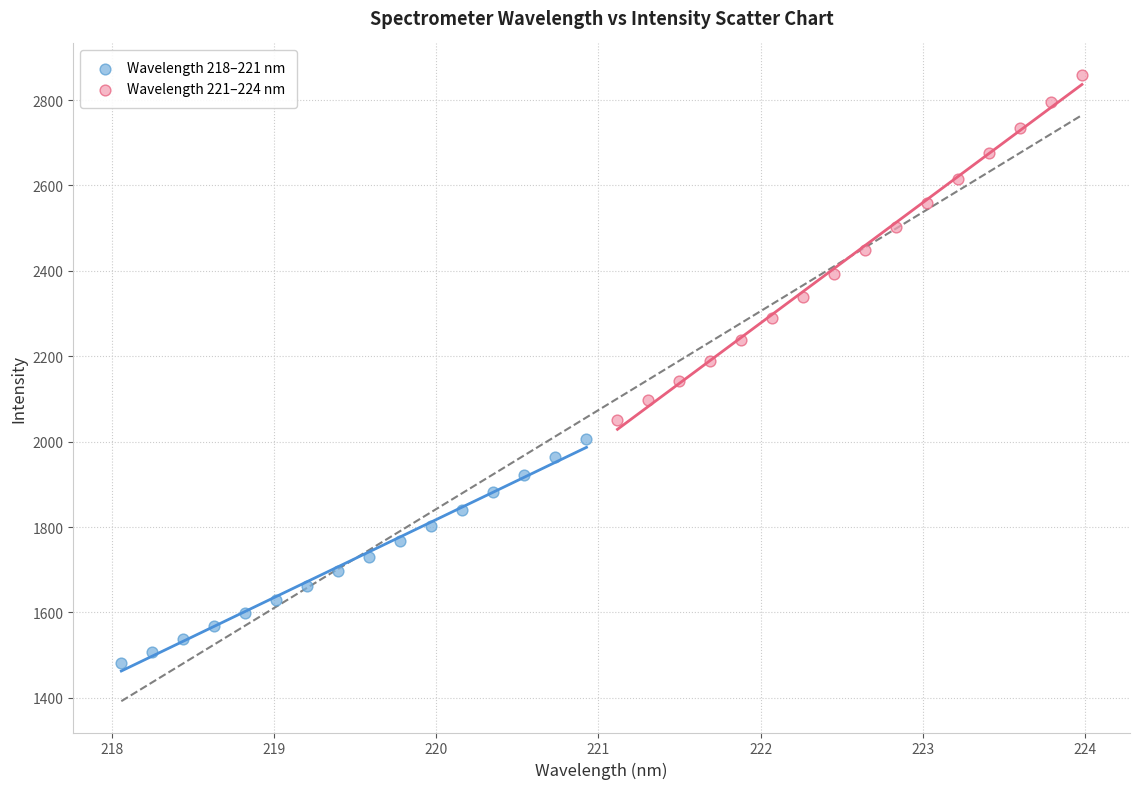

Which series contains the highest Y value?

Wavelength 221–224 nm